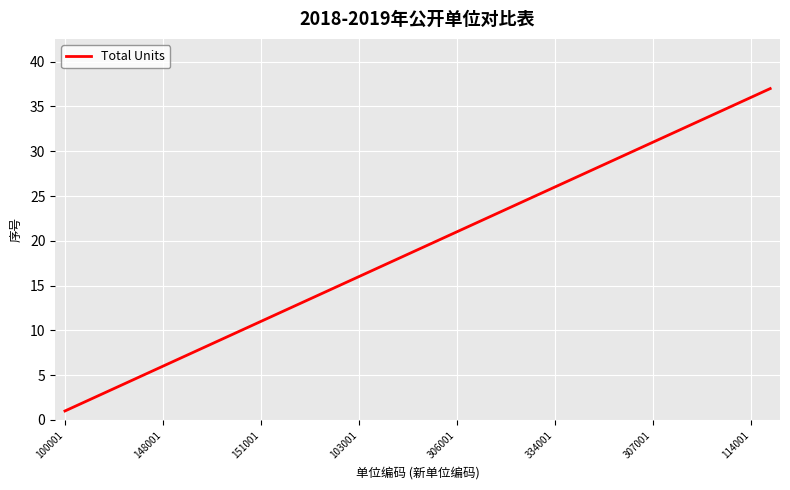

What is the greatest value displayed?

37